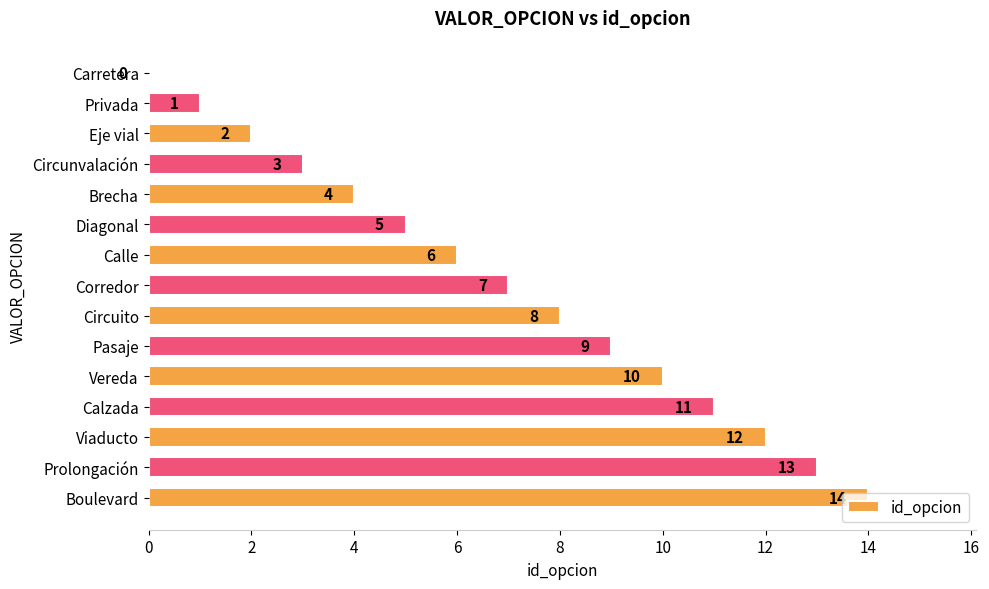

What is the sum of all values?

105